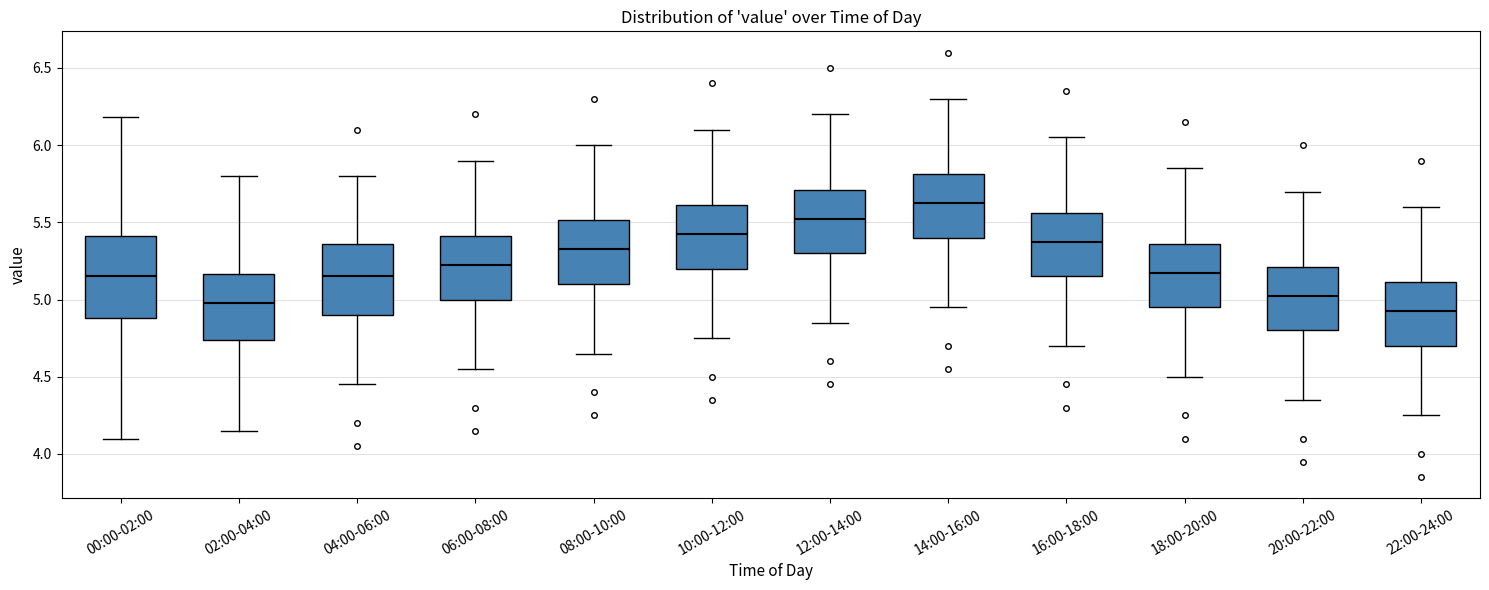

Comparing the boxes themselves (not the whiskers), which one is the tallest?

00:00-02:00